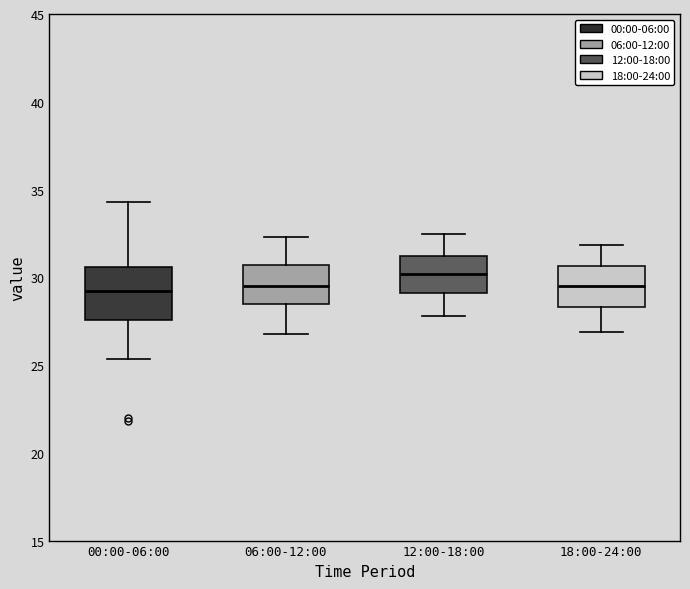

Where does the median line of the box for 18:00-24:00 sit on the y-axis? The values are not printed on the chart, so give them approximately, as read against the axis.

29.5